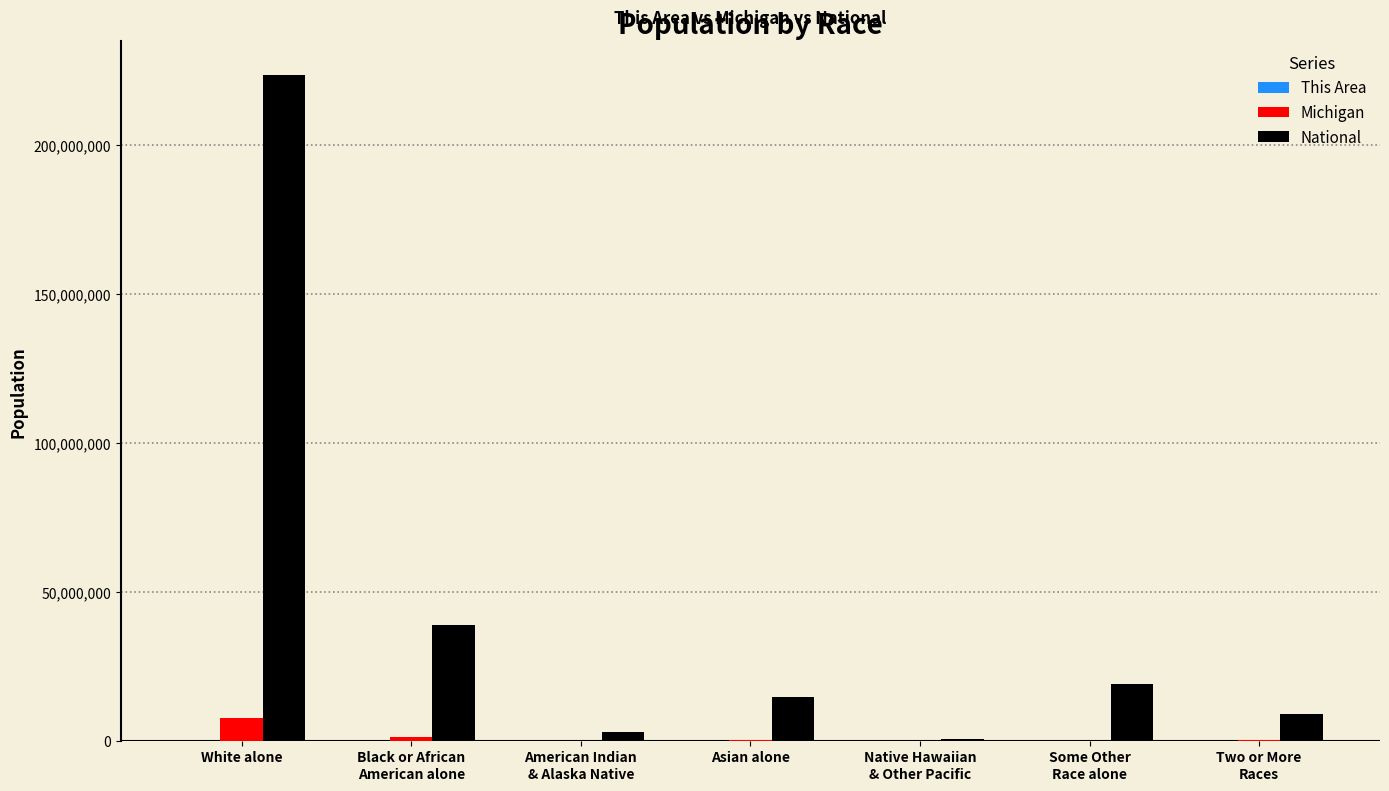

At which category is the sum across all series the highest?

White alone